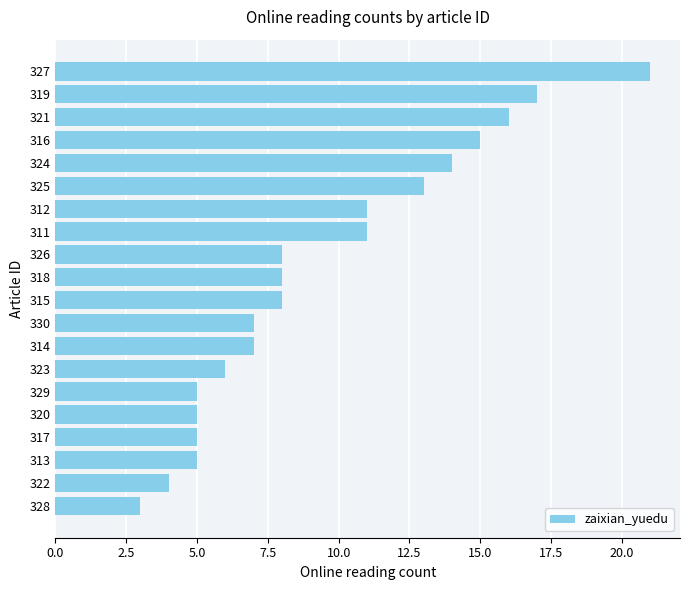

Which category has the highest value across all series?

327